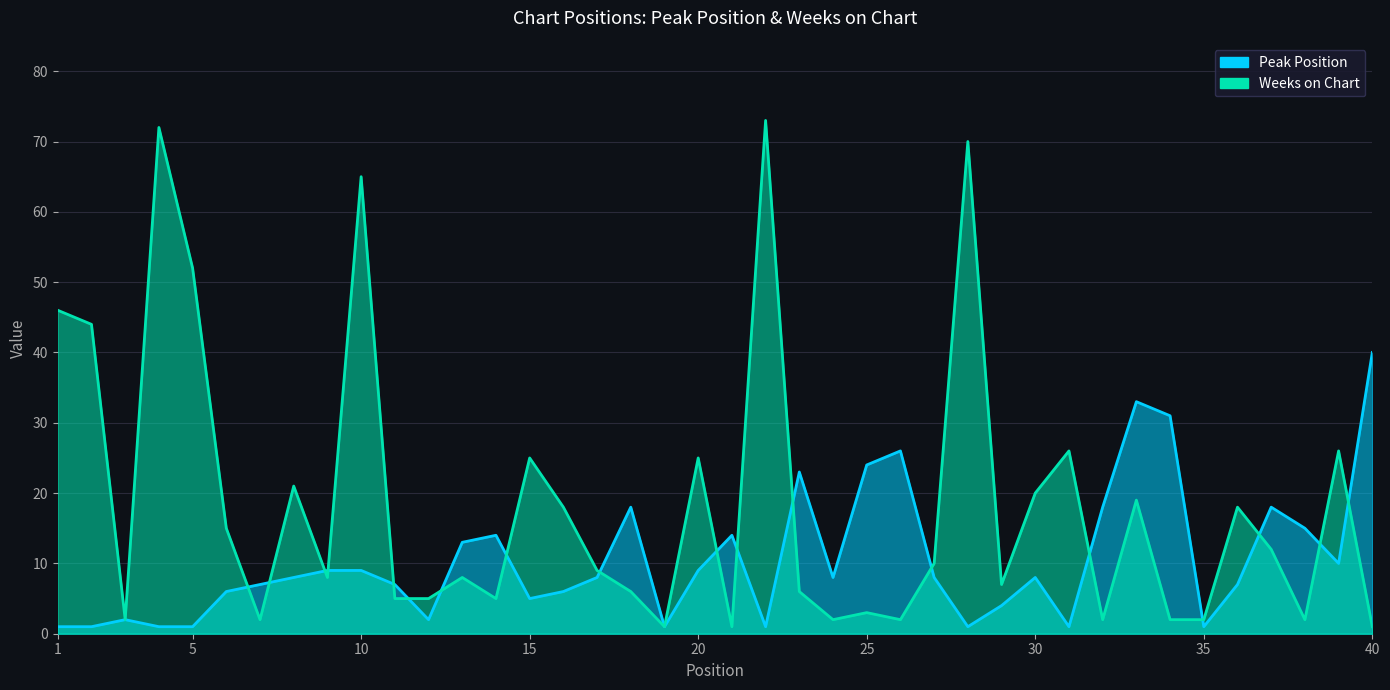

Which has a higher value, 7 or 11?

7